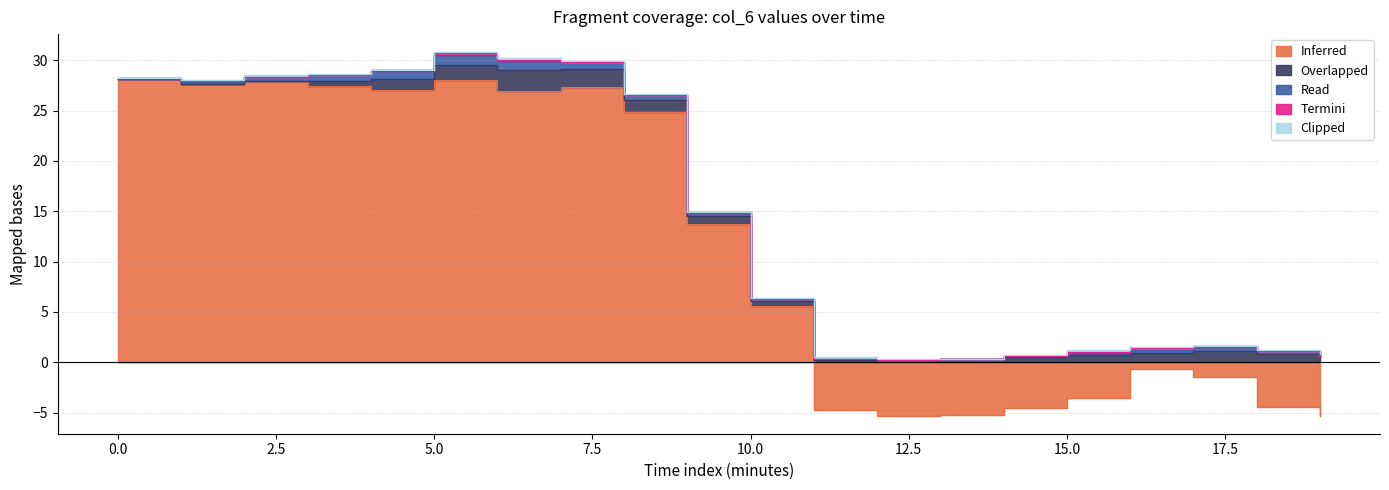

How many lines are shown in the chart?

5